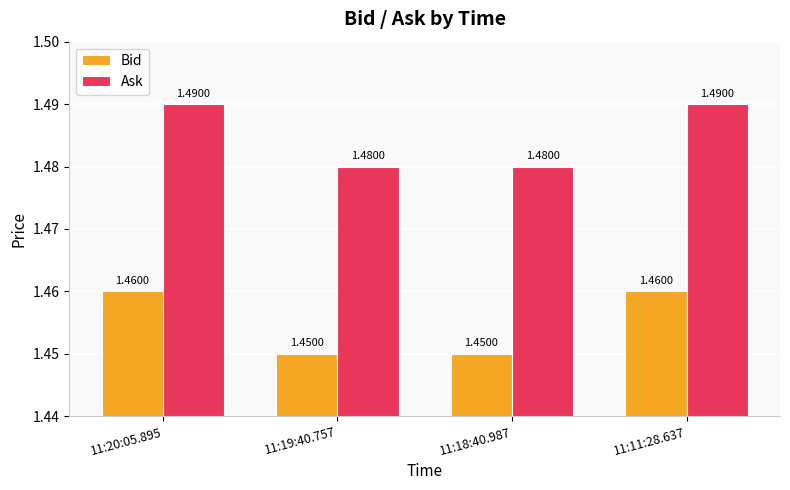

Rank the series at 11:19:40.757 from highest to lowest value.

Ask, Bid